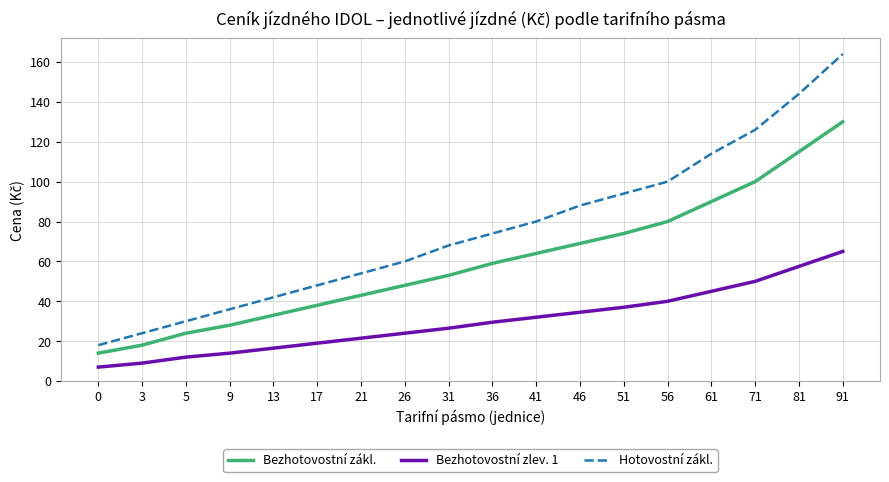

The value of Hotovostní zákl. at 51 is 44.6. True or false?

False